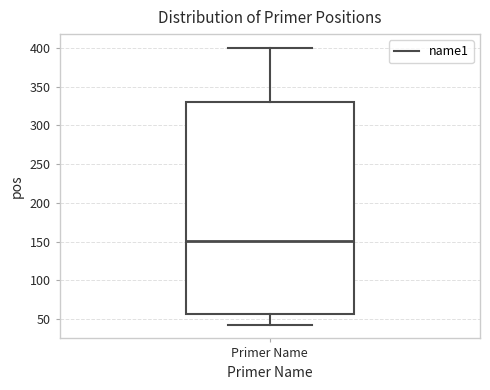

Where does the median line of the box for Primer Name sit on the y-axis? The values are not printed on the chart, so give them approximately, as read against the axis.

150